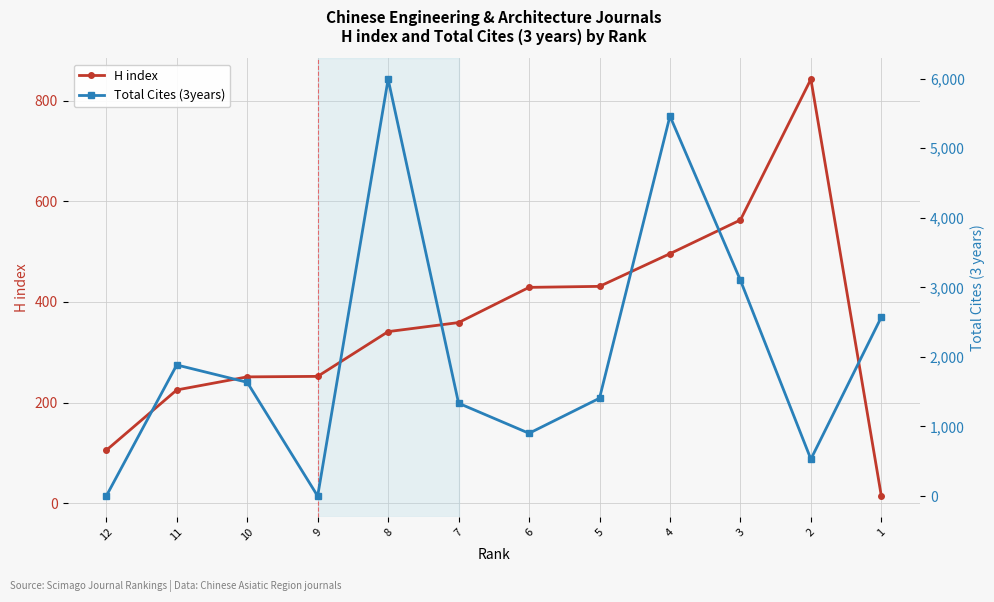

Which series has the widest spread of values?

Total Cites (3years)